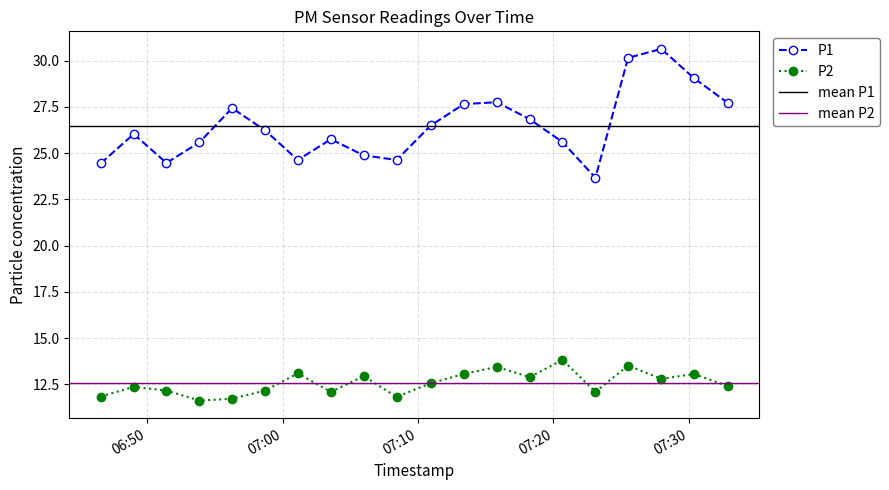

Where does the P1 series first go above 26?

2023-03-01T06:49:00